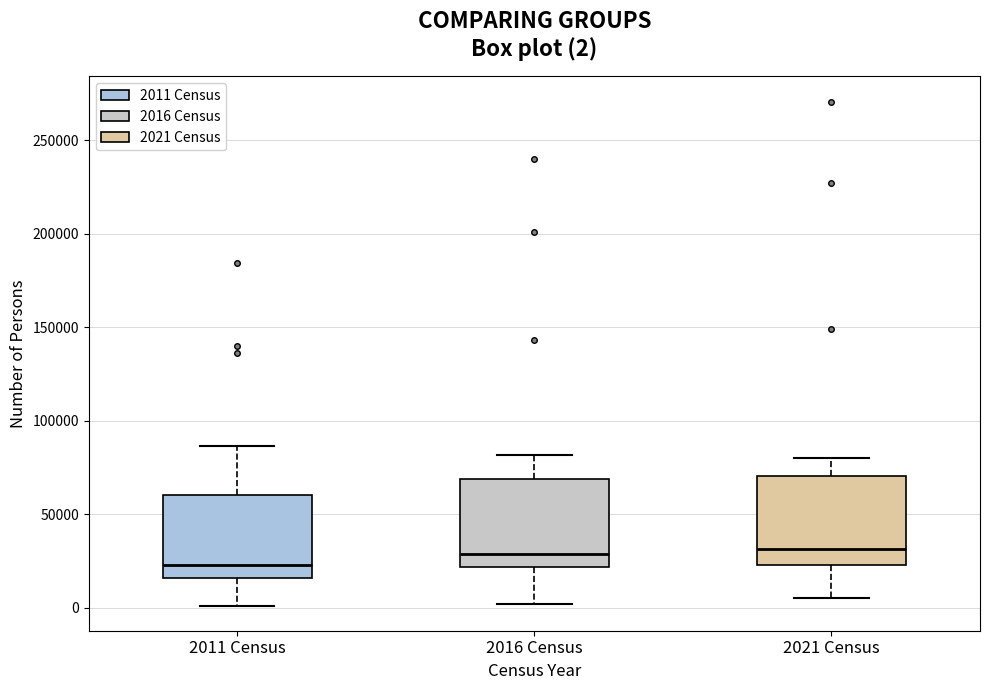

Which box has the lowest median line?

2011 Census